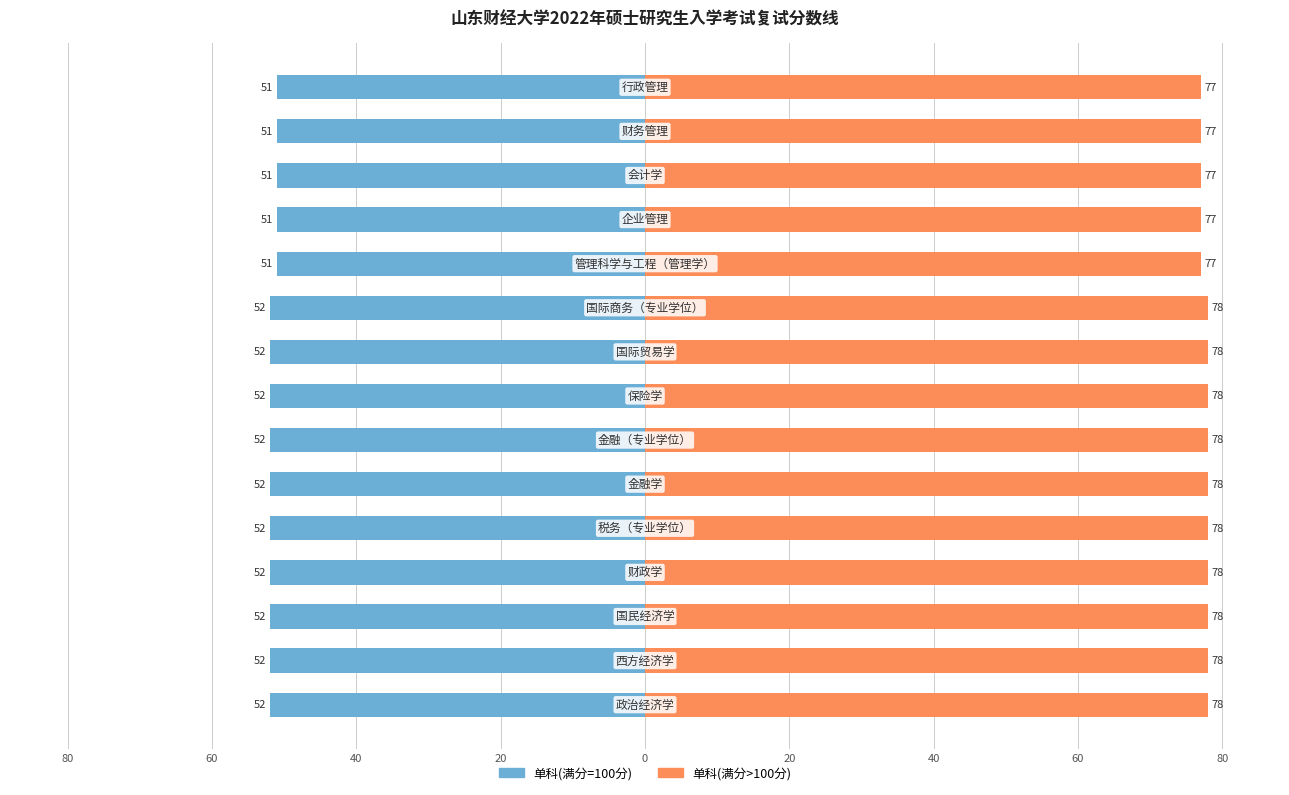

How many series are shown in this chart?

2